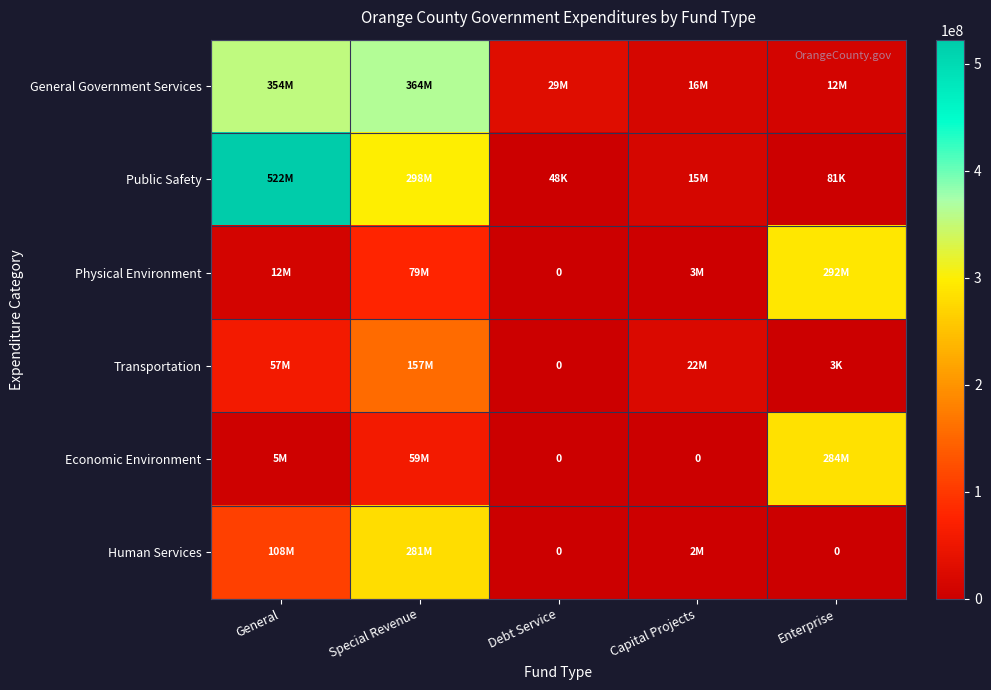

Count the number of data series in this chart.

6